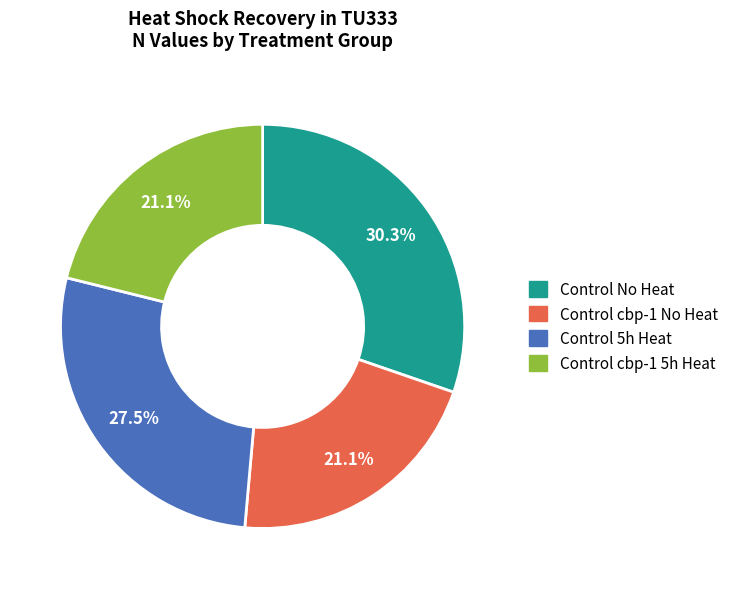

The Control No Heat slice represents 30% of the pie. True or false?

True